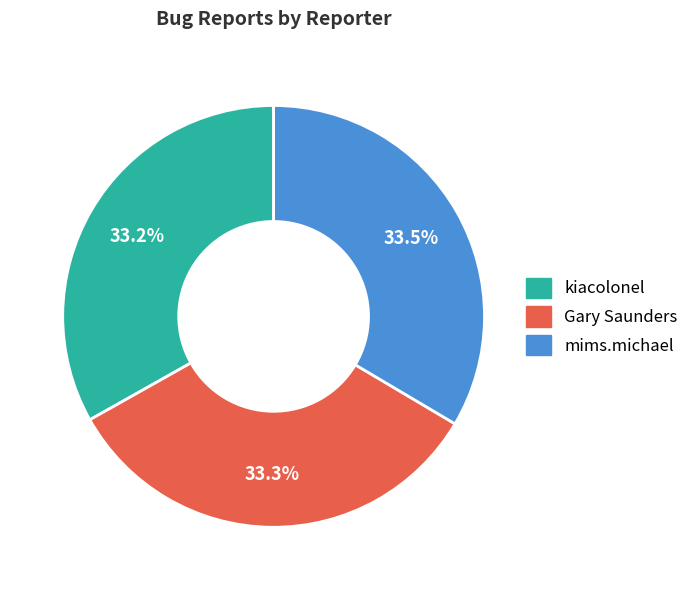

What is the ratio of the value at kiacolonel to the value at Gary Saunders?

1.0